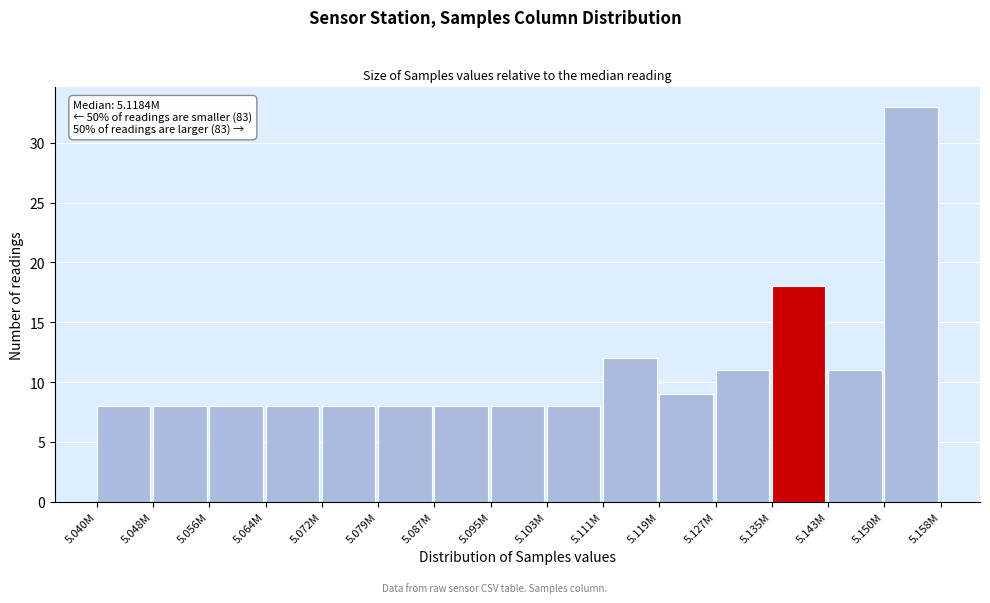

Reading left to right, list all the values displayed in this chart.

5.040M=8	5.048M=8	5.056M=8	5.064M=8	5.072M=8	5.079M=8	5.087M=8	5.095M=8	5.103M=8	5.111M=12	5.119M=9	5.127M=11	5.135M=18	5.143M=11	5.150M=33